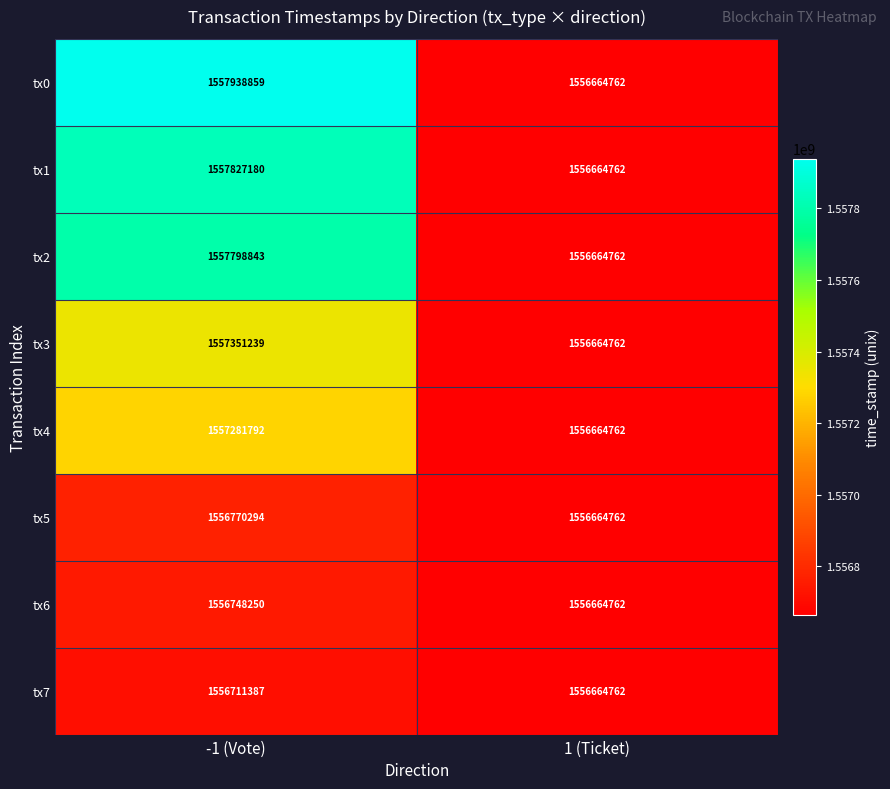

What is the maximum value for tx0?

1557938859